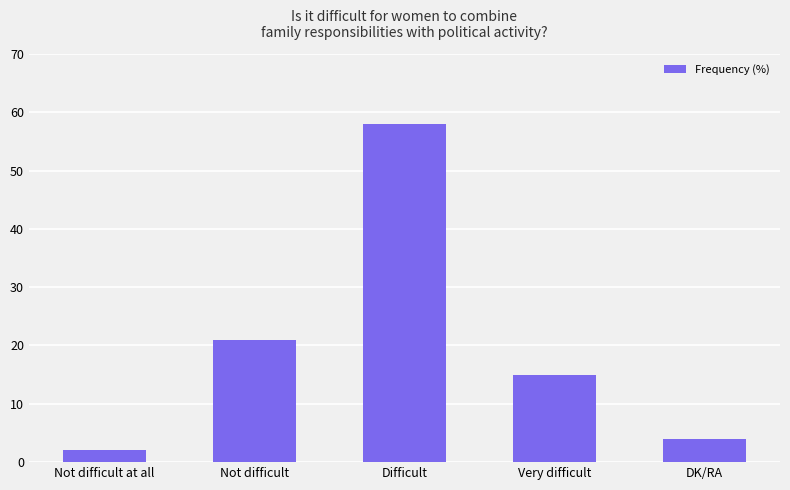

What value does the data have at Not difficult?

21